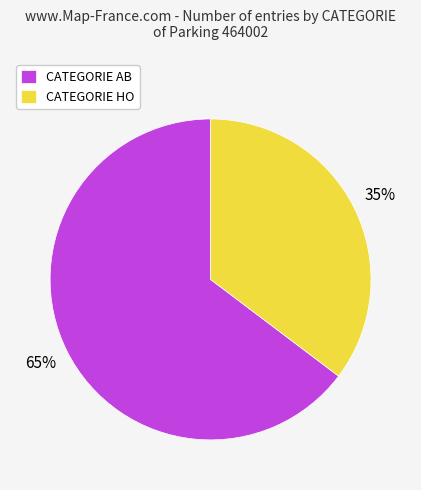

How many segments does this pie chart have?

2